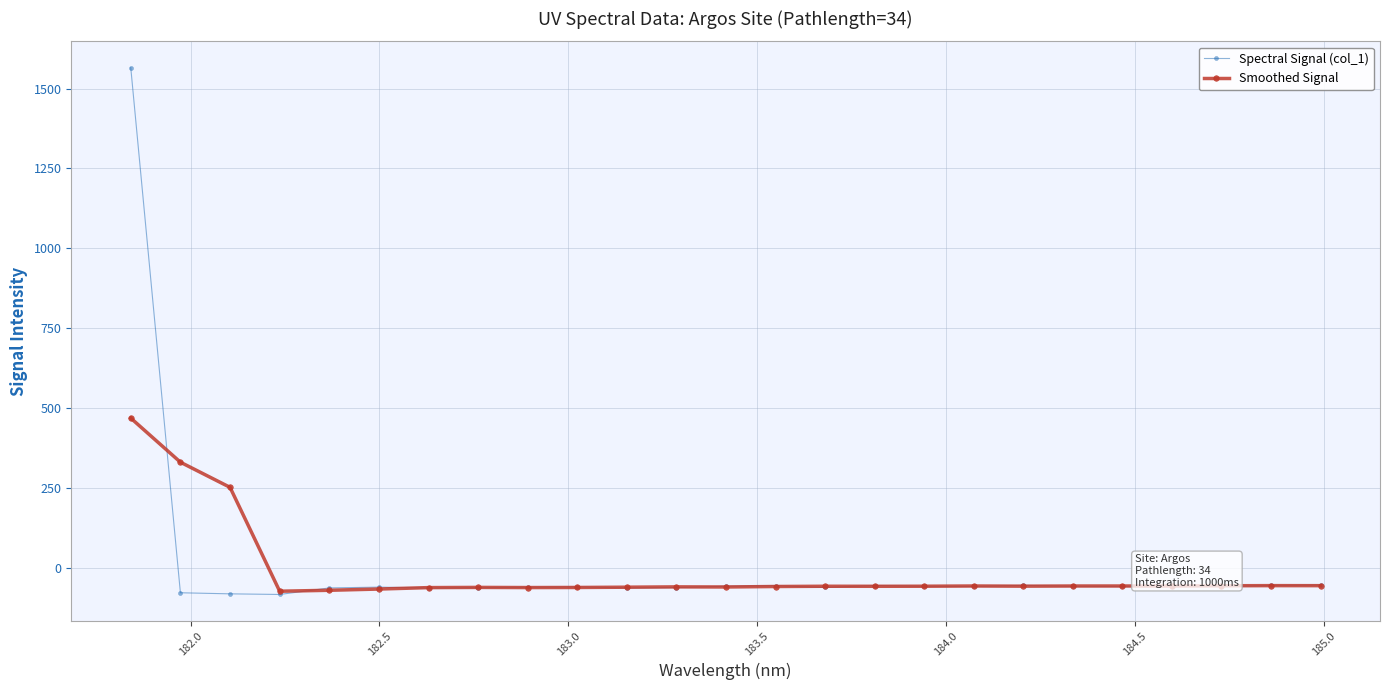

How many series are shown in this chart?

2